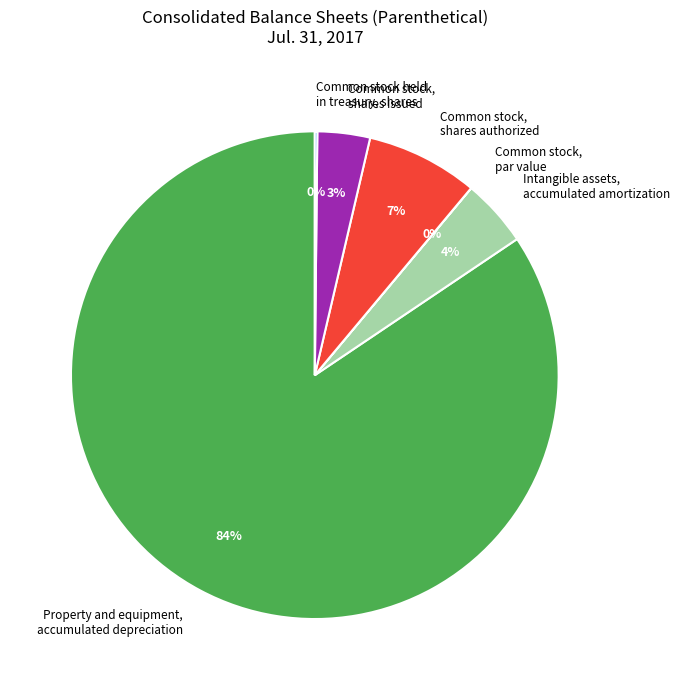

Which category has the biggest portion of the pie?

Property and equipment, accumulated depreciation